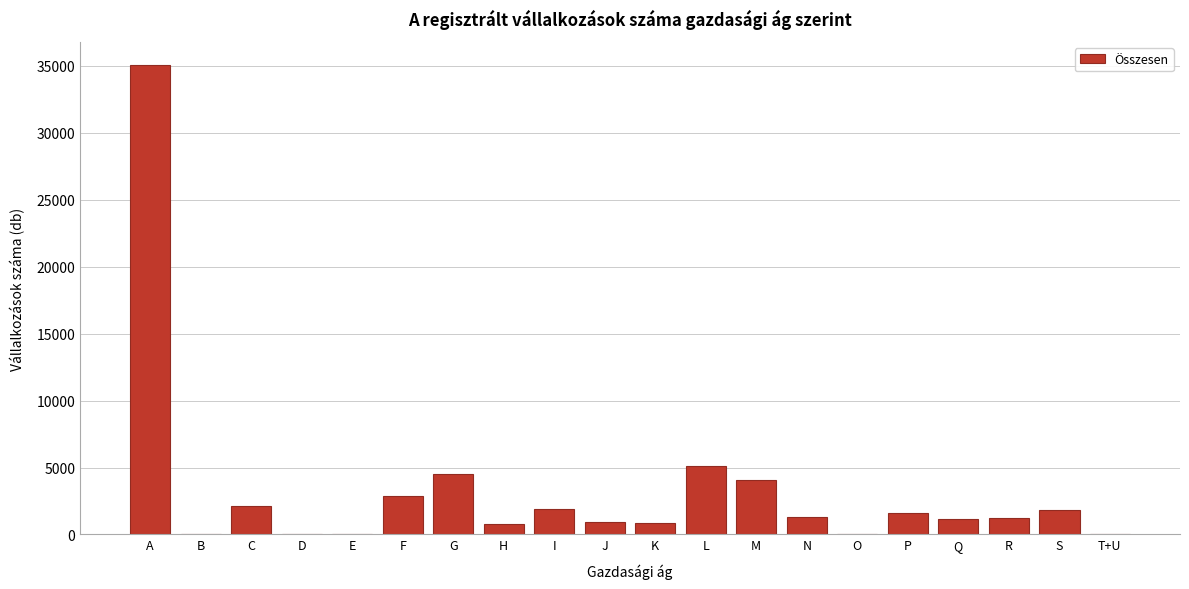

What is the change in value from C to K?

-1274